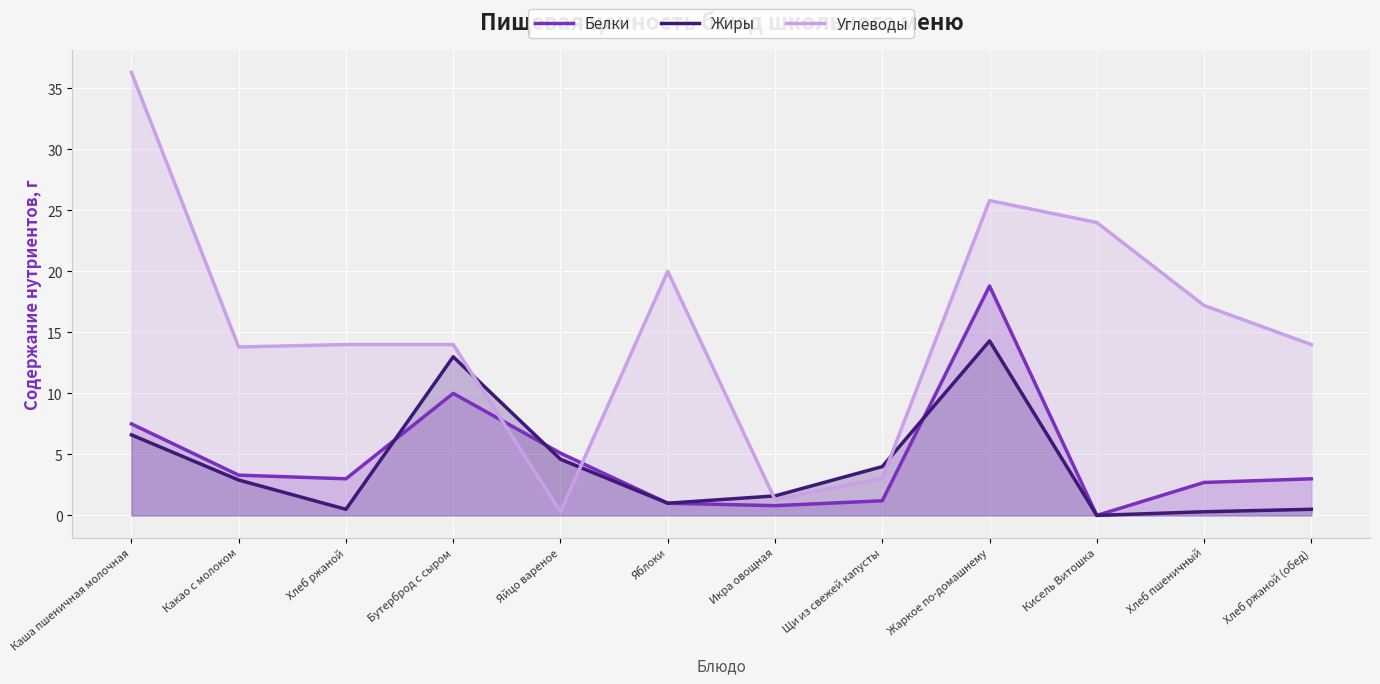

Where do Жиры and Углеводы first cross each other?

Бутерброд с сыром and Яйцо вареное